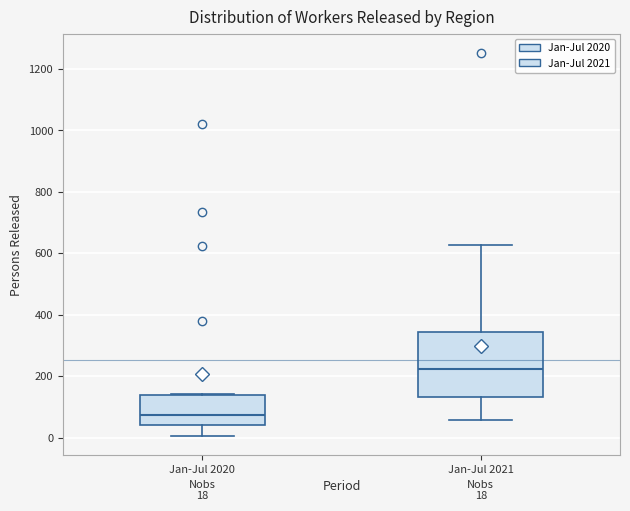

Which box is the tallest, from its lower edge to its upper edge?

Jan-Jul 2021